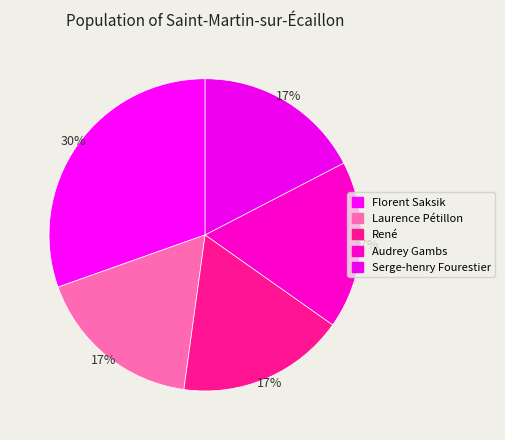

Count the number of slices in the pie.

5